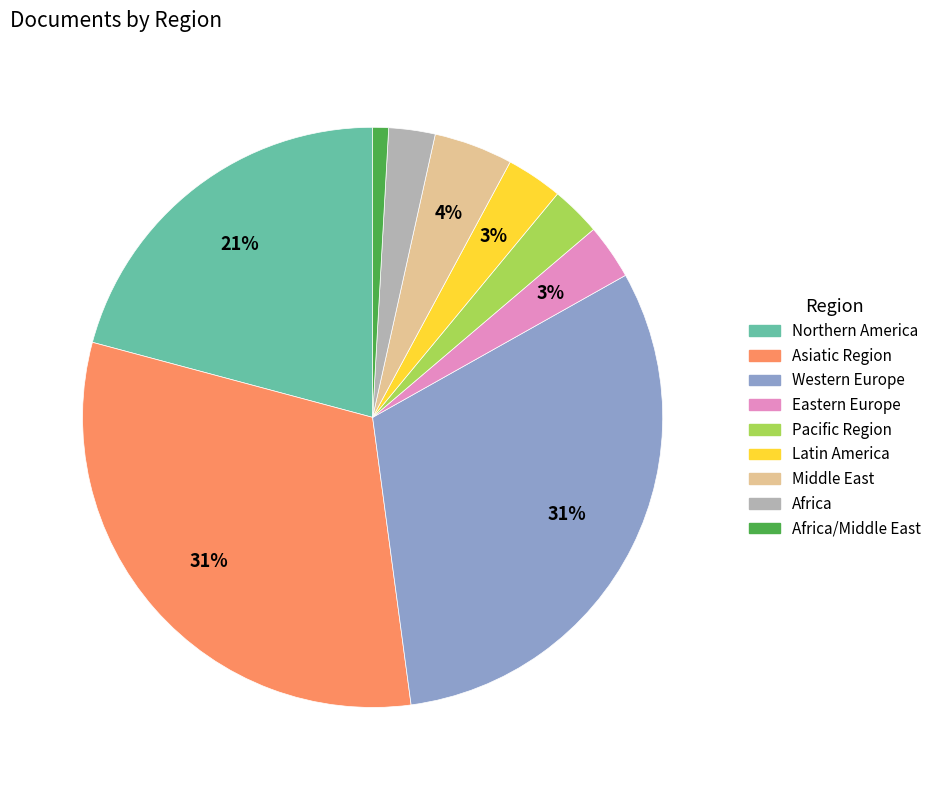

Is there any slice that represents more than half of the pie?

No